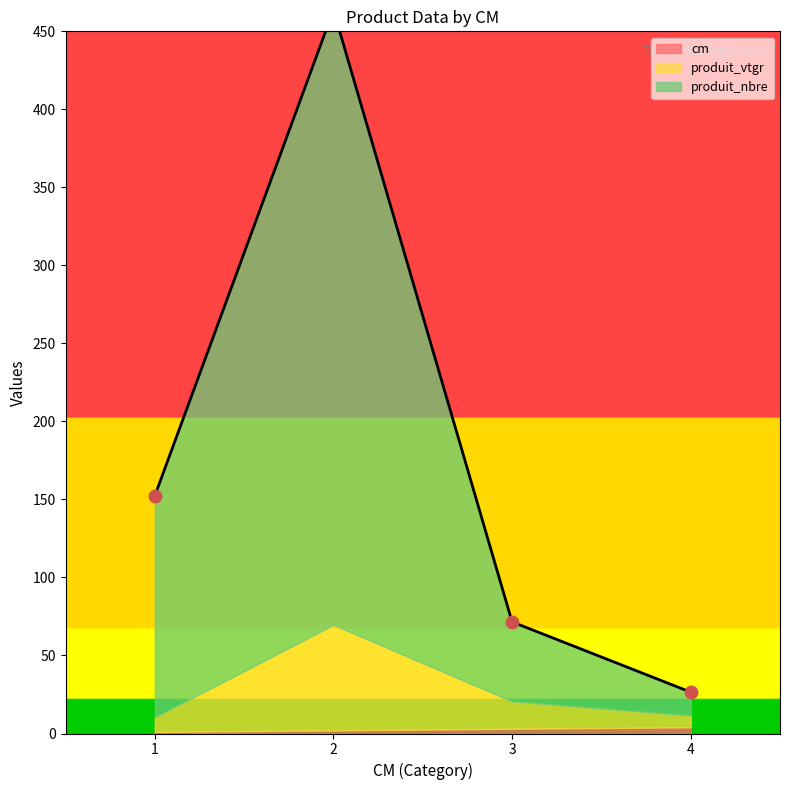

Which series contains the highest Y value?

produit_nbre